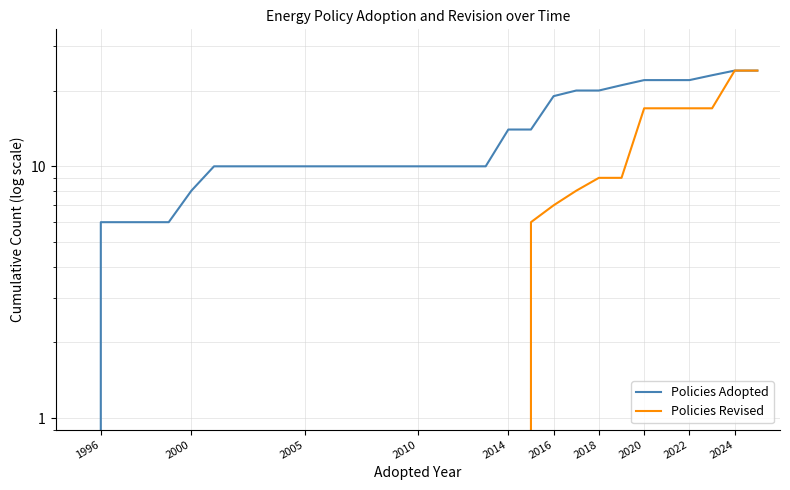

The value of Policies Adopted at 2016 is 6. True or false?

False